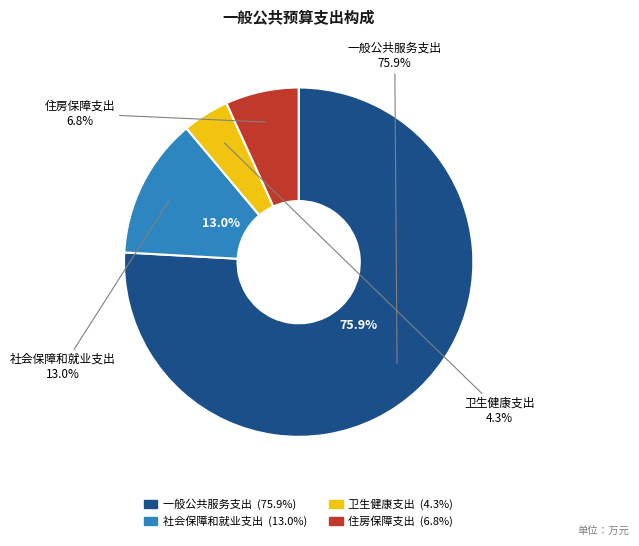

How many slices are in this pie chart?

4